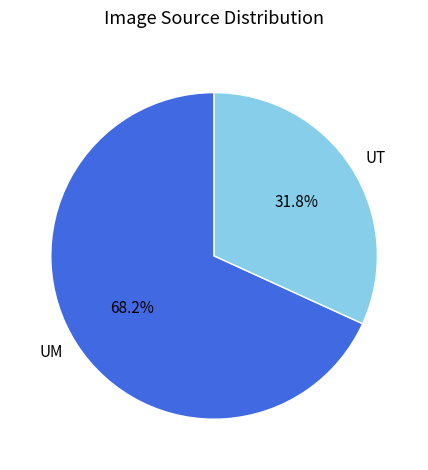

Rank the categories by value from lowest to highest.

UT, UM